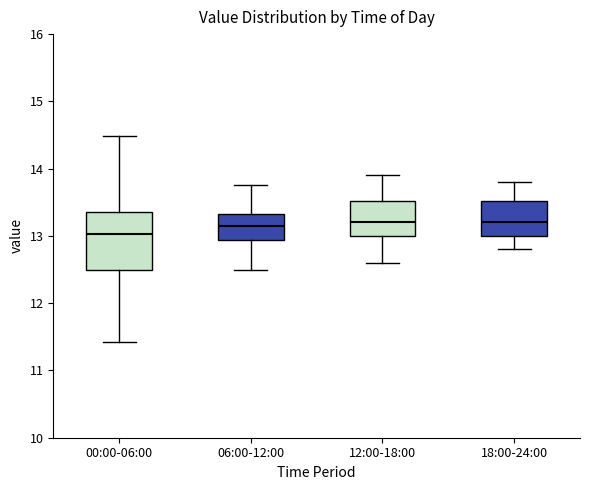

Where is the lower edge of the box for 00:00-06:00 on the y-axis? The values are not printed on the chart, so give them approximately, as read against the axis.

12.5